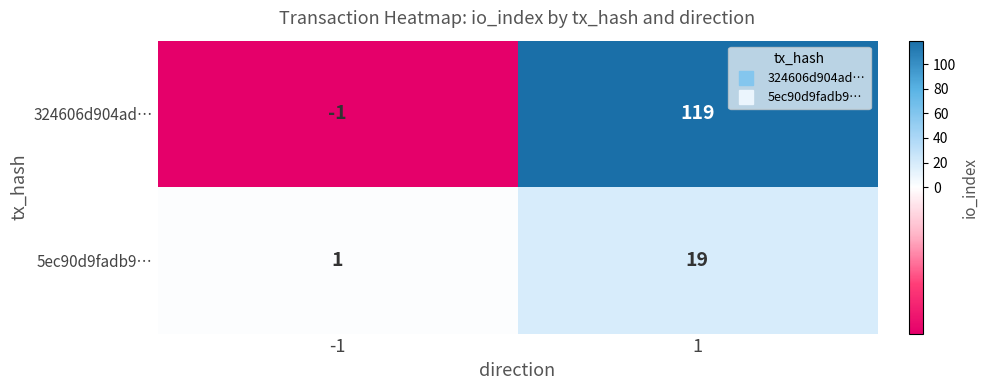

Which series has the largest range (max minus min)?

324606d904ad…